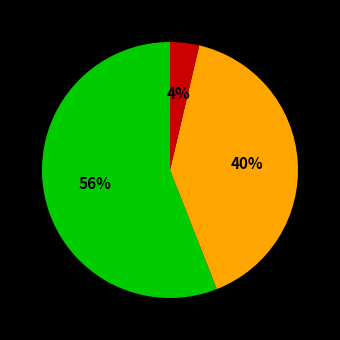

Does any single category account for the majority?

Yes